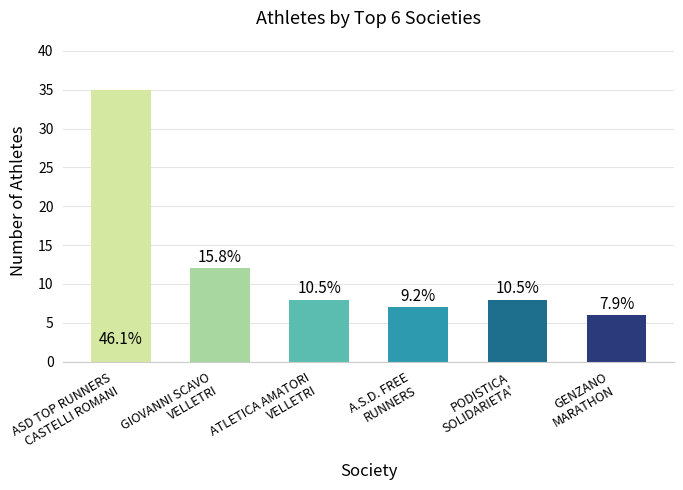

What position from the left is ATLETICA AMATORI
VELLETRI?

3